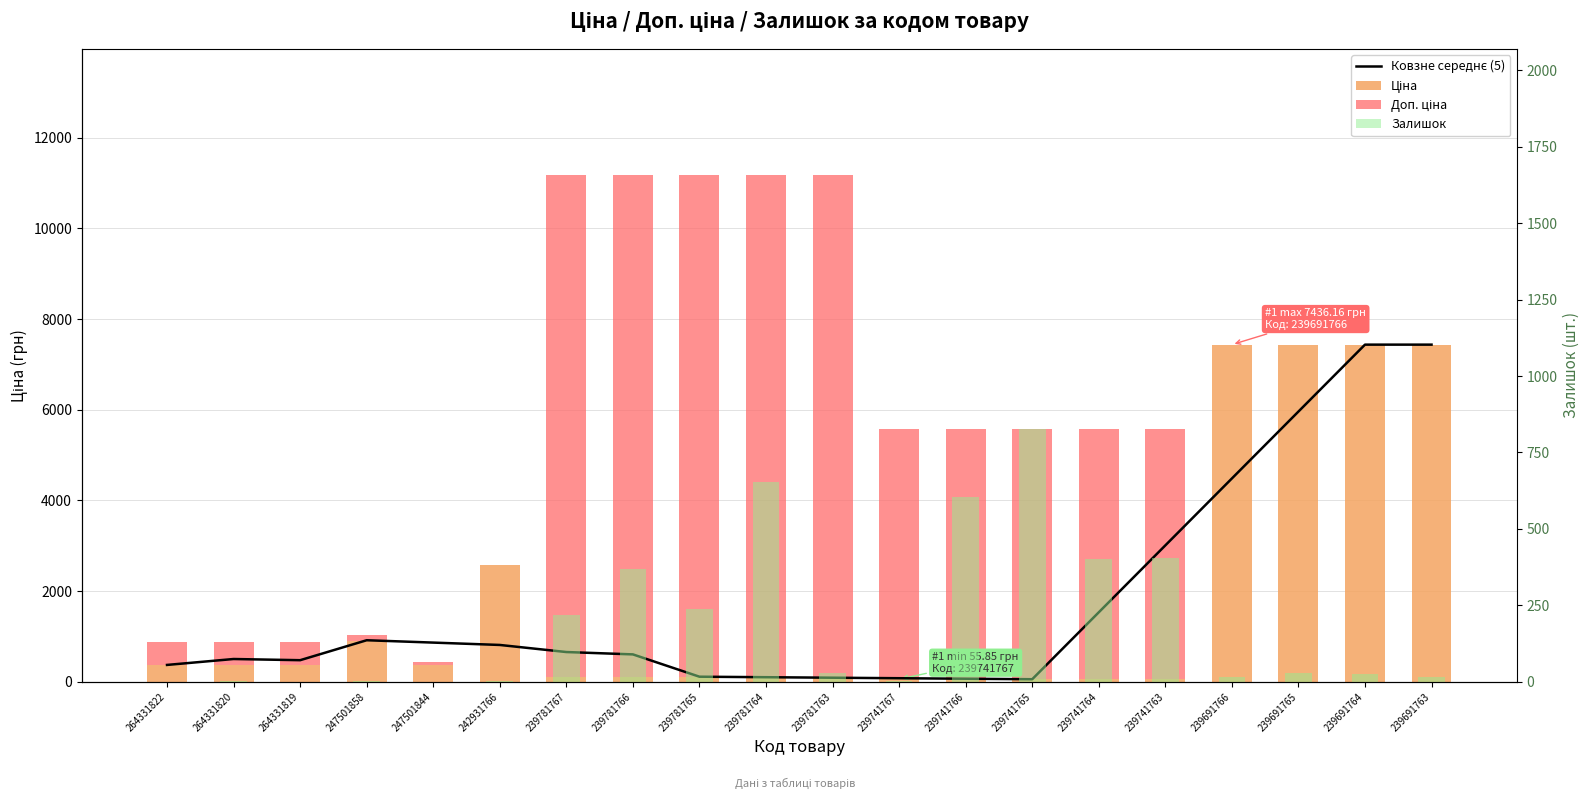

Are the bars grouped side by side (vs. stacked)?

Yes